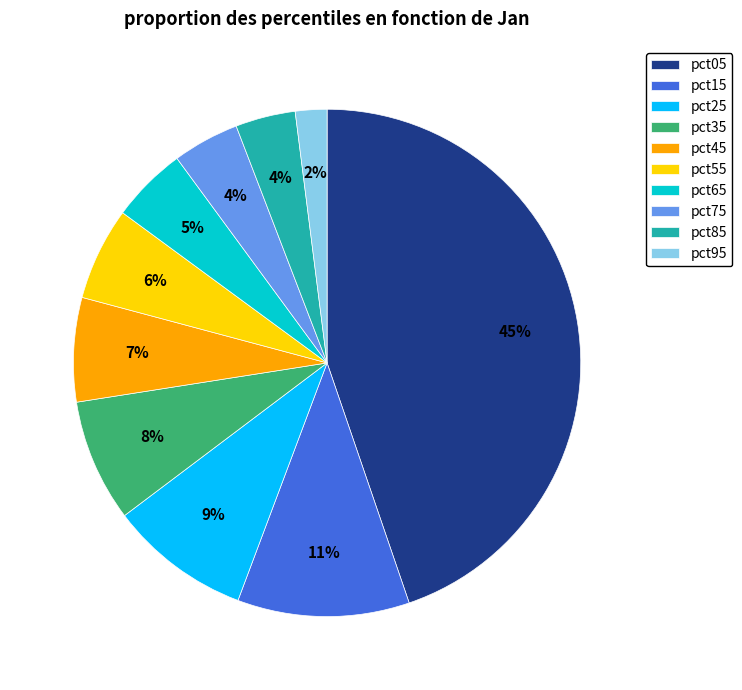

What is the smallest slice in the pie chart?

pct95